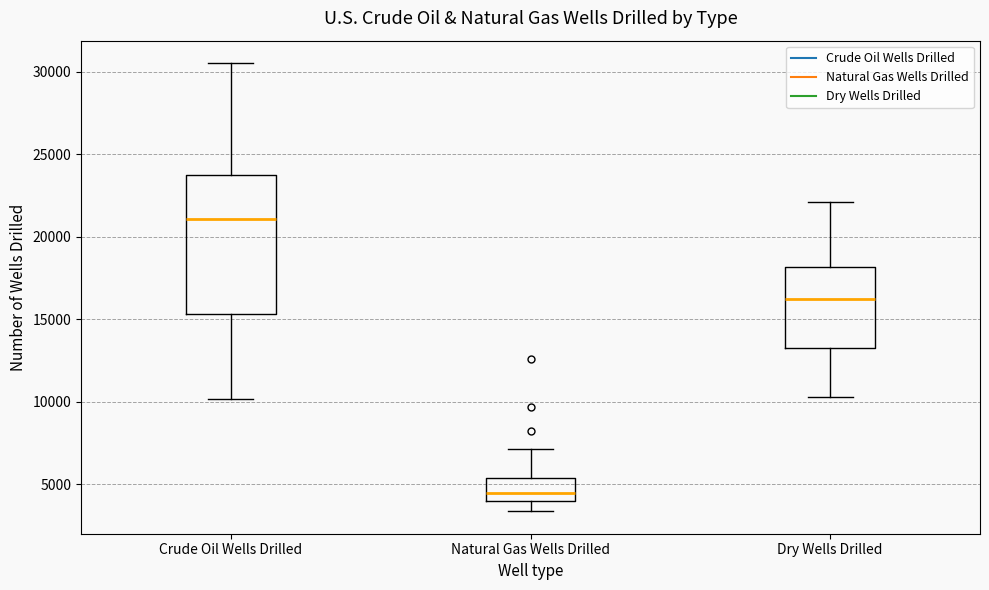

Reading left to right, transcribe this box plot: for each box, give where its median line is, the range the box spans, and where its two whiskers end, as read against the y-axis. The values are not printed on the chart, so give them approximately, as read against the axis.

Crude Oil Wells Drilled: median 21000, box 15500 to 24000, whiskers 10000 to 30500
Natural Gas Wells Drilled: median 4500, box 4000 to 5500, whiskers 3500 to 7000
Dry Wells Drilled: median 16000, box 13000 to 18000, whiskers 10500 to 22000